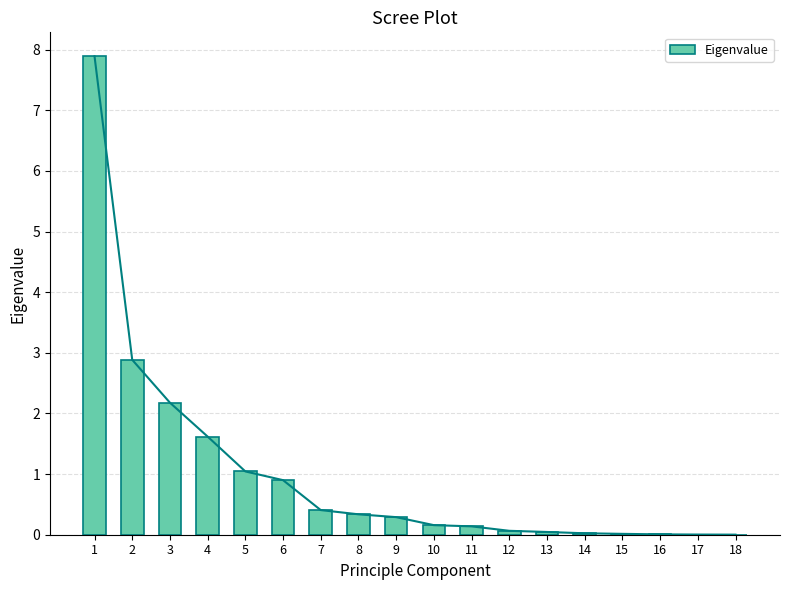

True or false: the data shows 0.2 at 7.

False